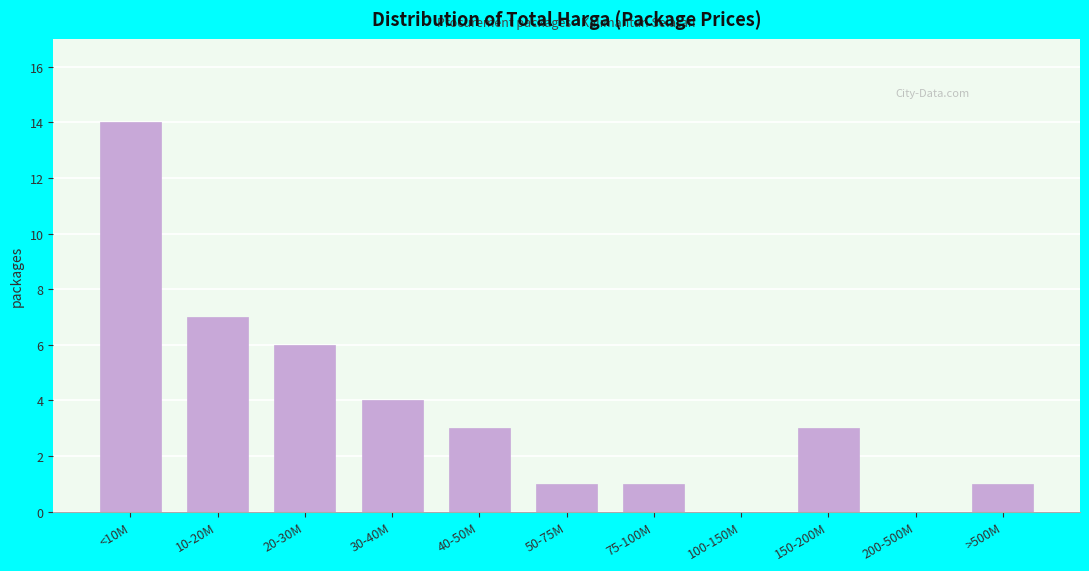

Reading right to left, transcribe all the data shown in this chart.

>500M=1	200-500M=0	150-200M=3	100-150M=0	75-100M=1	50-75M=1	40-50M=3	30-40M=4	20-30M=6	10-20M=7	<10M=14